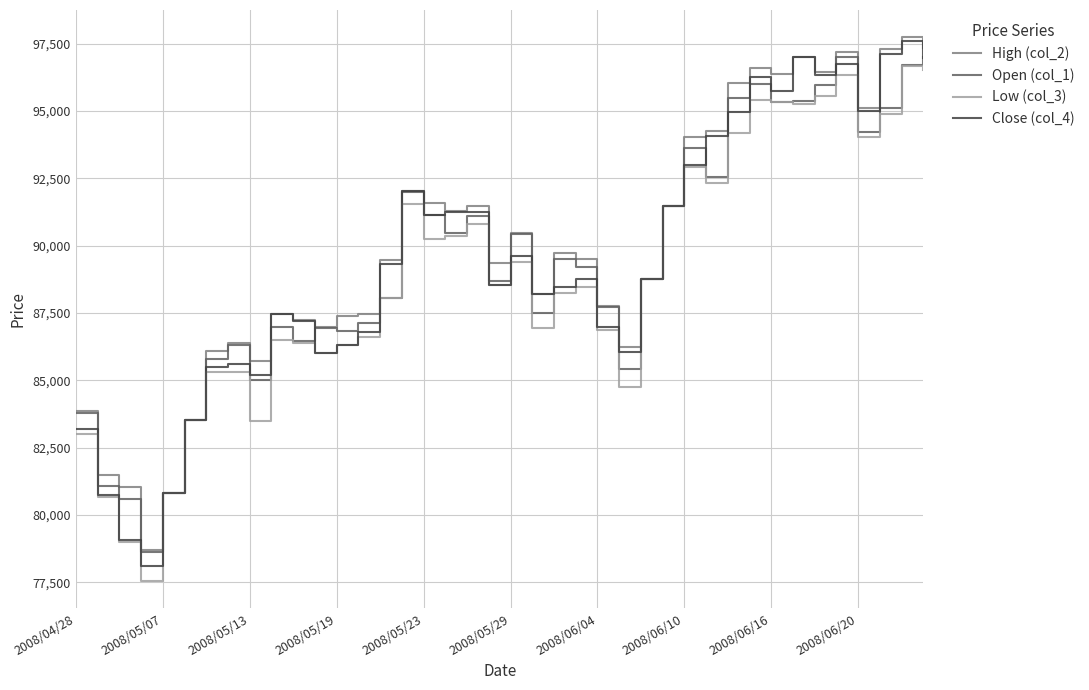

Which series has the widest spread of values?

Close (col_4)